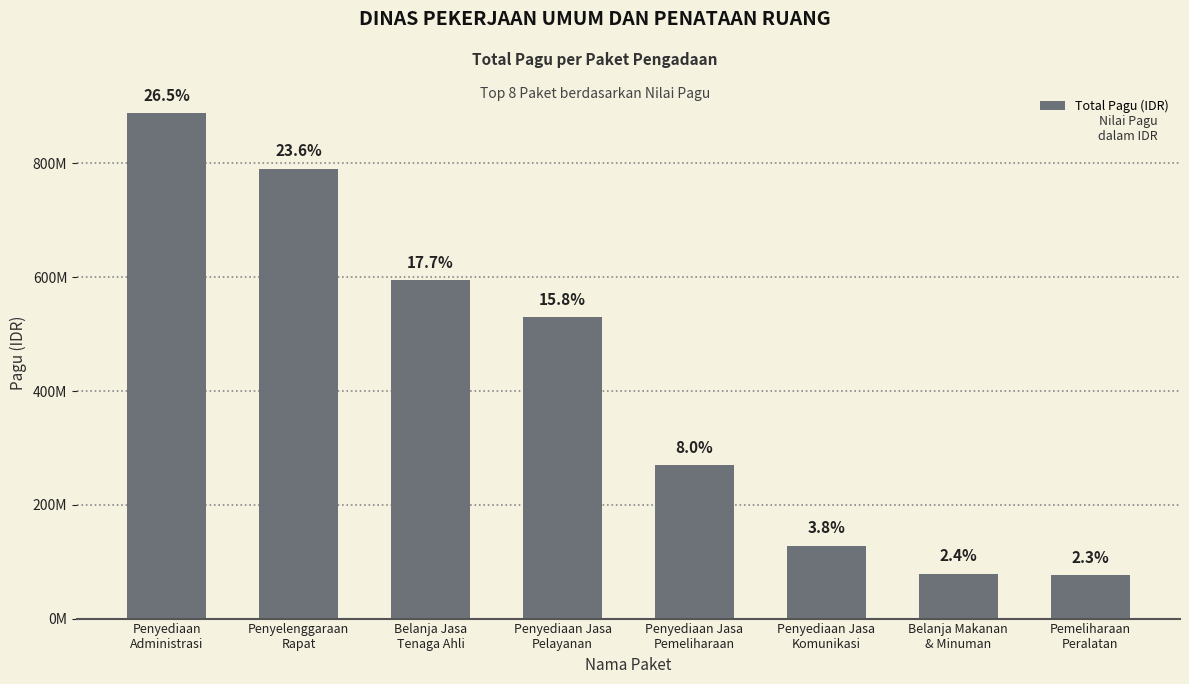

Reading left to right, what are all the values shown in this chart?

Penyediaan
Administrasi=888158200	Penyelenggaraan
Rapat=790763000	Belanja Jasa
Tenaga Ahli=594900000	Penyediaan Jasa
Pelayanan=529578100	Penyediaan Jasa
Pemeliharaan=269495000	Penyediaan Jasa
Komunikasi=128300000	Belanja Makanan
& Minuman=79185000	Pemeliharaan
Peralatan=75960000